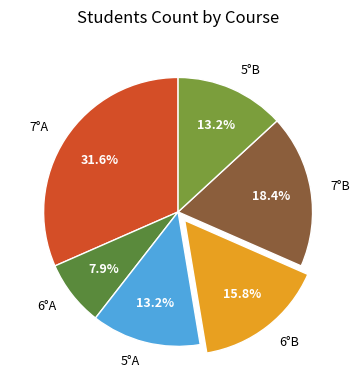

Combined, do 6°A and 5°B account for over 50%?

No